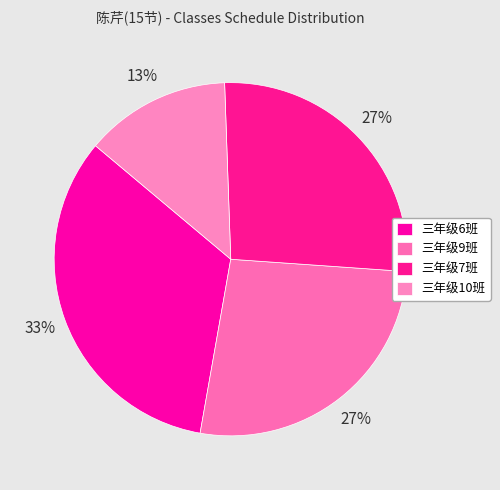

Is there a majority slice in this chart?

No